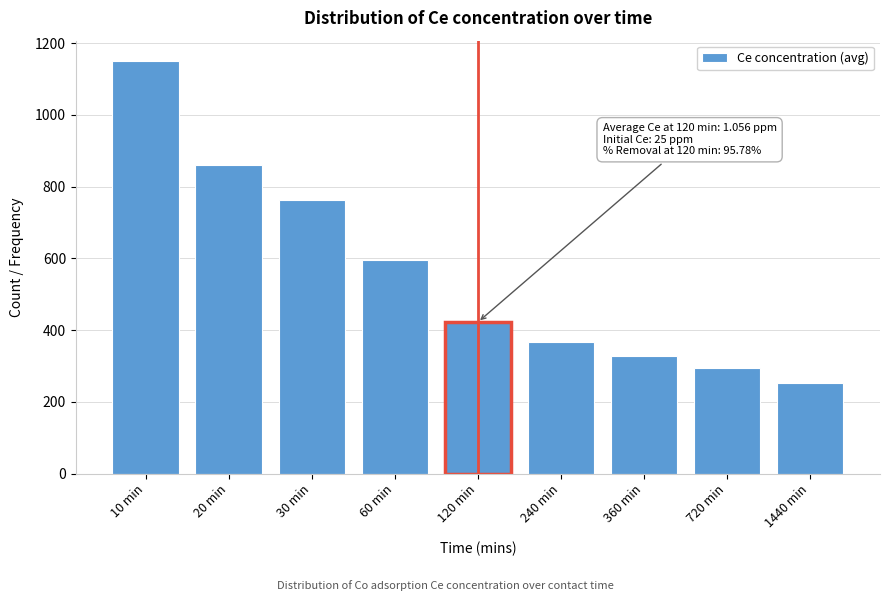

Reading right to left, extract all data points from this chart.

1440 min=252.8	720 min=295.2	360 min=327.2	240 min=367.6	120 min=422.4	60 min=595.2	30 min=763.2	20 min=860.0	10 min=1149.2